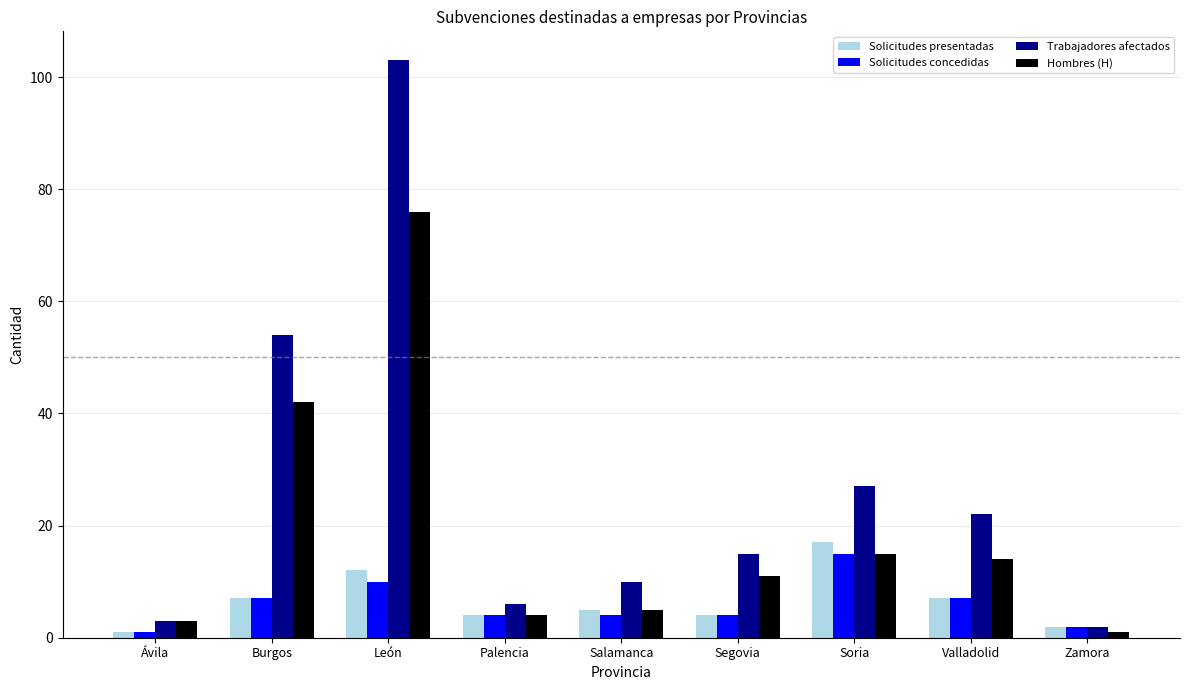

Count the number of data series in this chart.

4